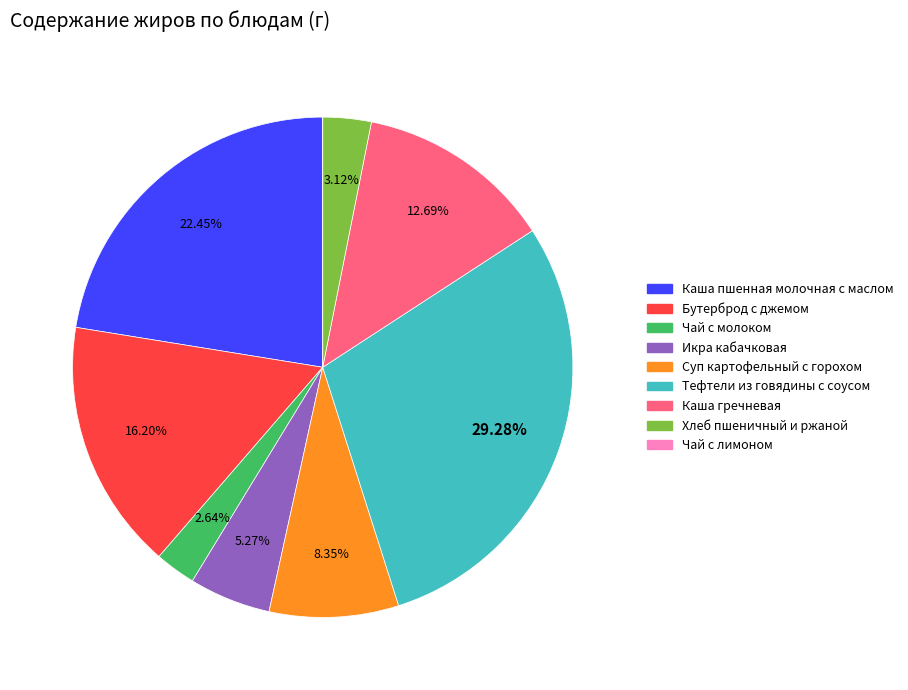

To the nearest percent, what percentage of the pie is Суп картофельный с горохом?

8%